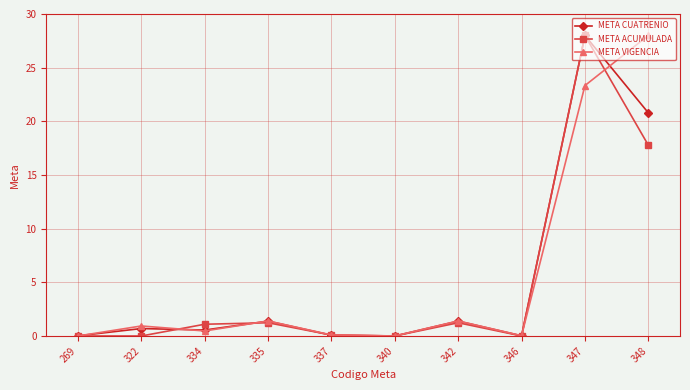

True or false: META CUATRENIO has a value of 1.4 at 335.

True